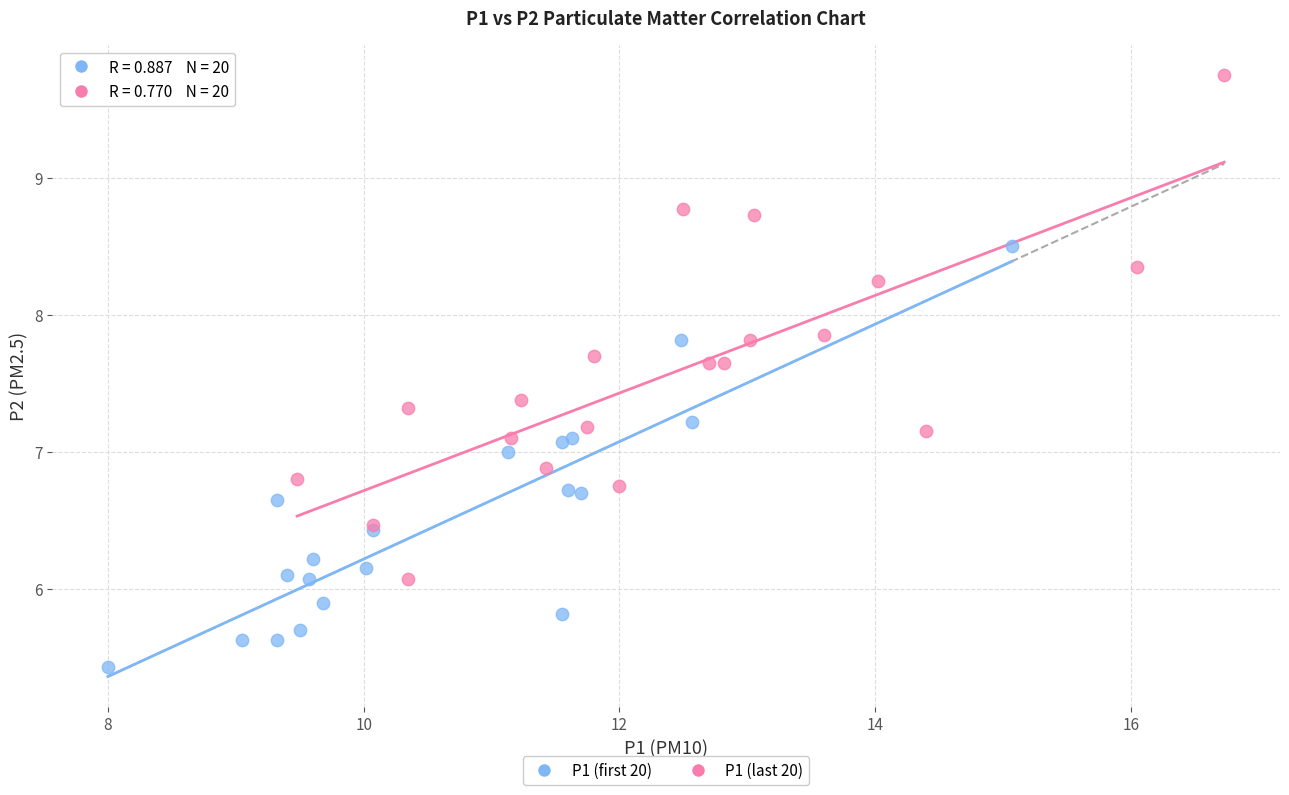

Which series reaches the minimum Y coordinate?

P1 (first 20)